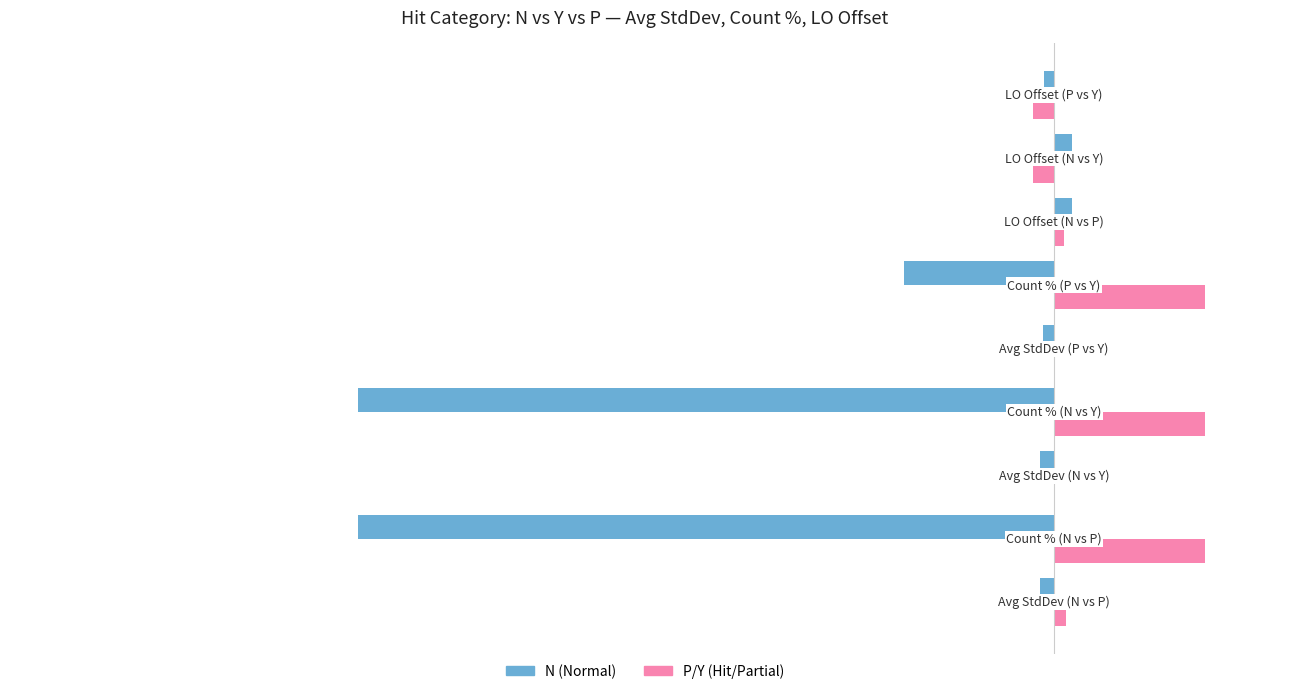

What is the greatest value displayed?

15.1